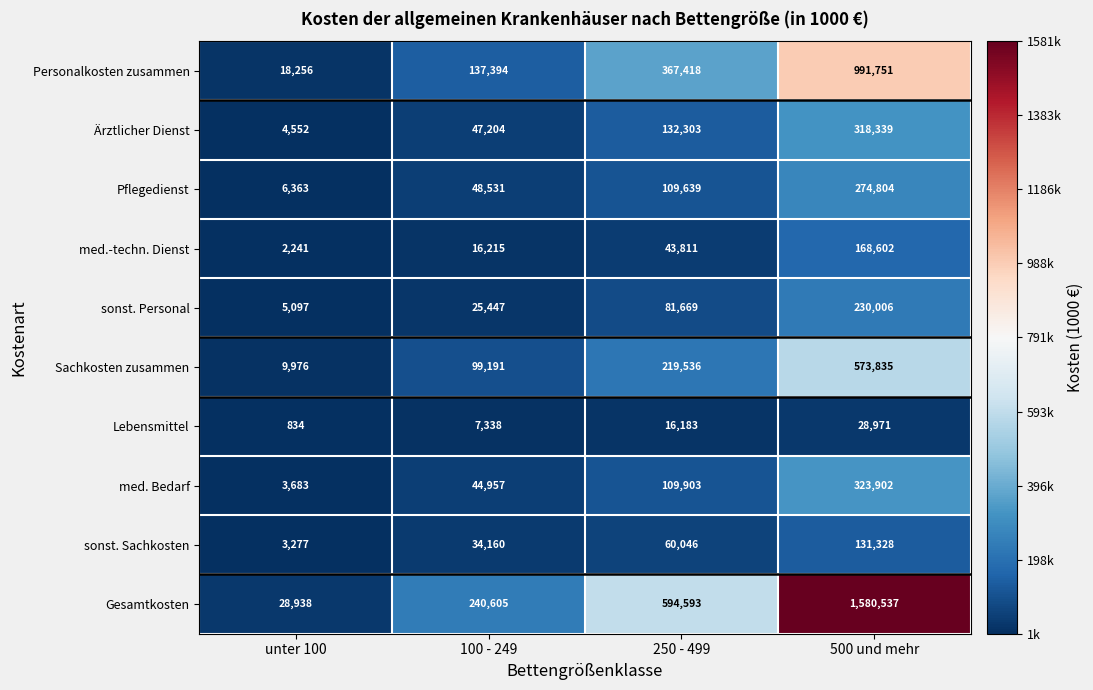

What is the sum of the med.-techn. Dienst values at 250 - 499 and 100 - 249?

60026